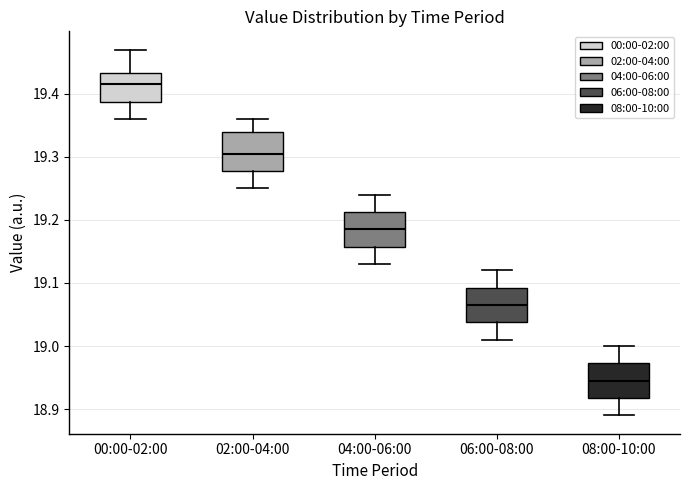

Which box's median line is the lowest?

08:00-10:00